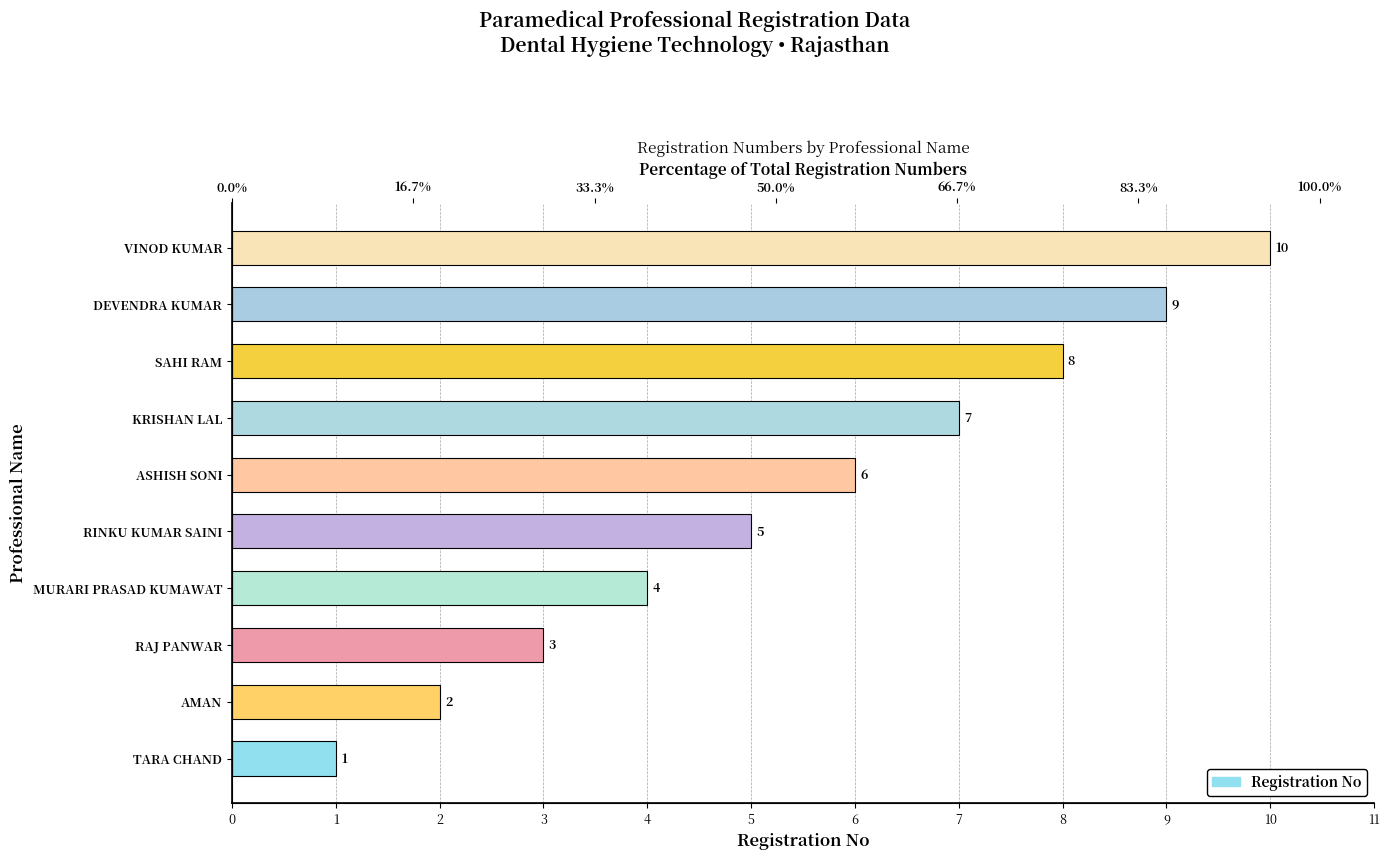

What is the difference between the maximum and minimum values?

9